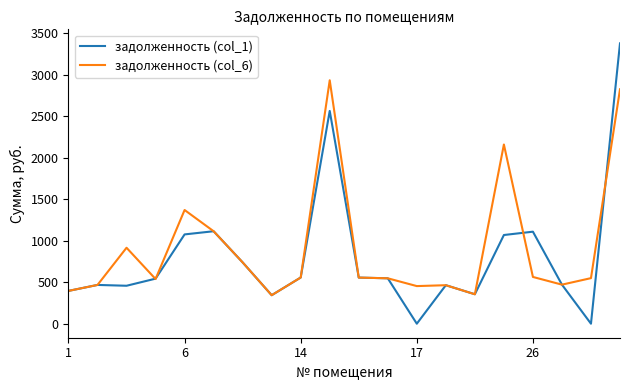

Which series has the widest spread of values?

задолженность (col_1)